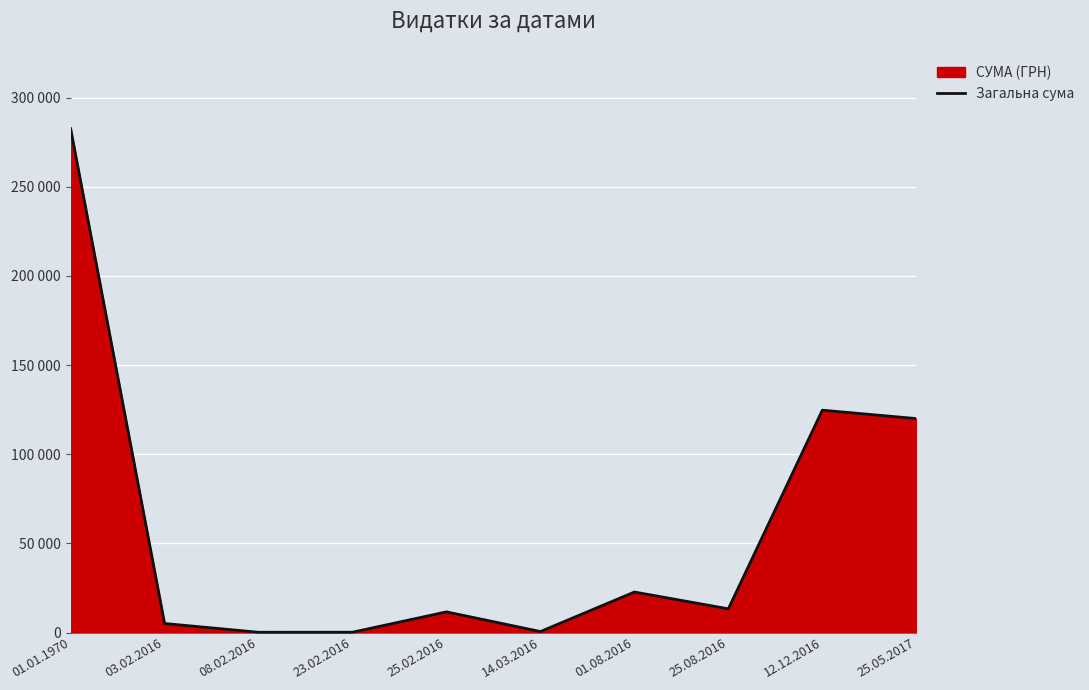

Approximately how many times larger is the value at 25.02.2016 compared to 12.12.2016?

0.1